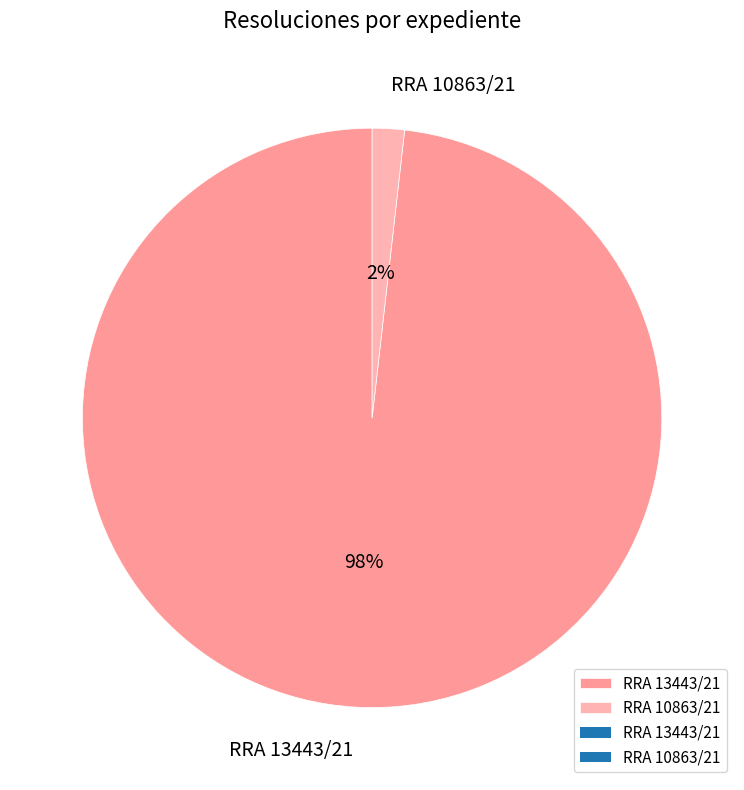

To the nearest percent, what is the difference between the RRA 13443/21 and RRA 10863/21 slice percentages?

96%